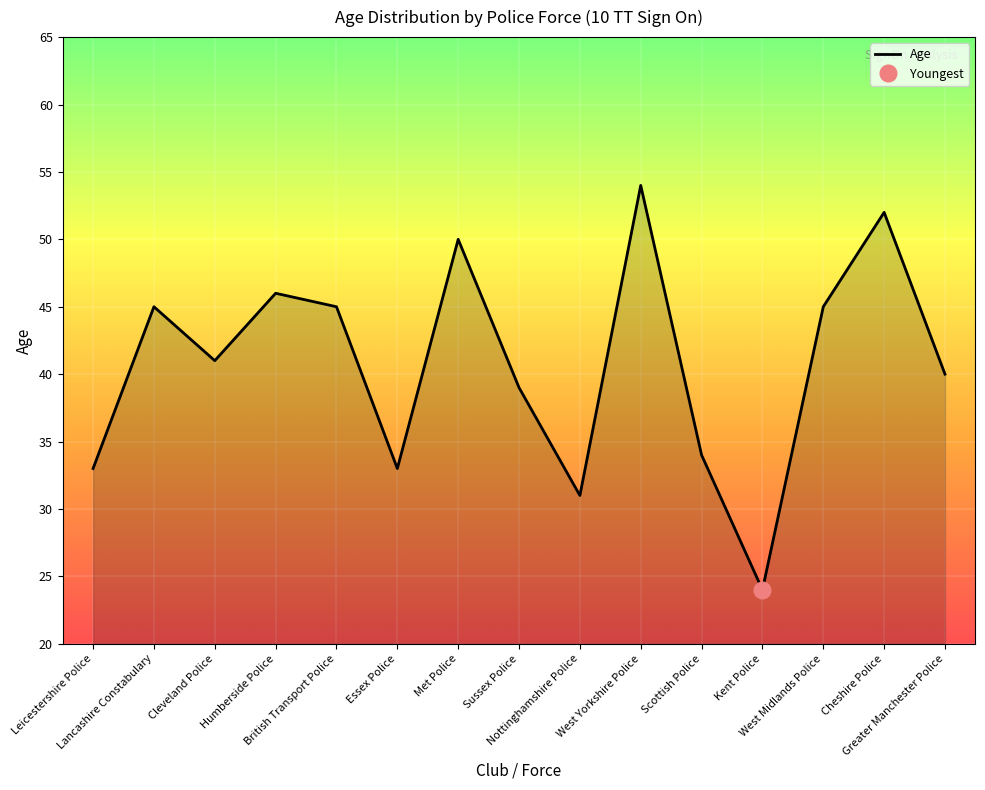

The value at Lancashire Constabulary is 16. True or false?

False